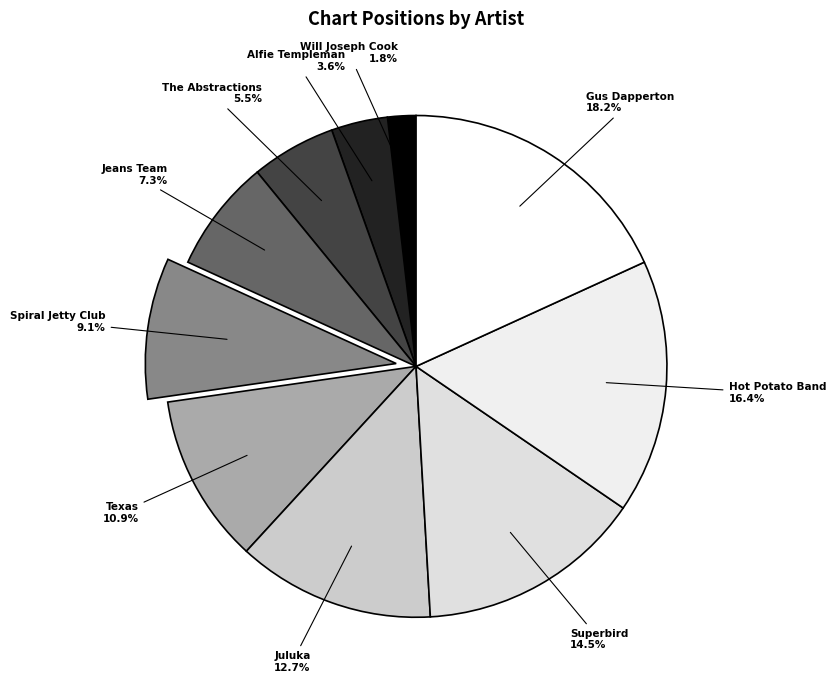

Which slice is the smallest?

Will Joseph Cook